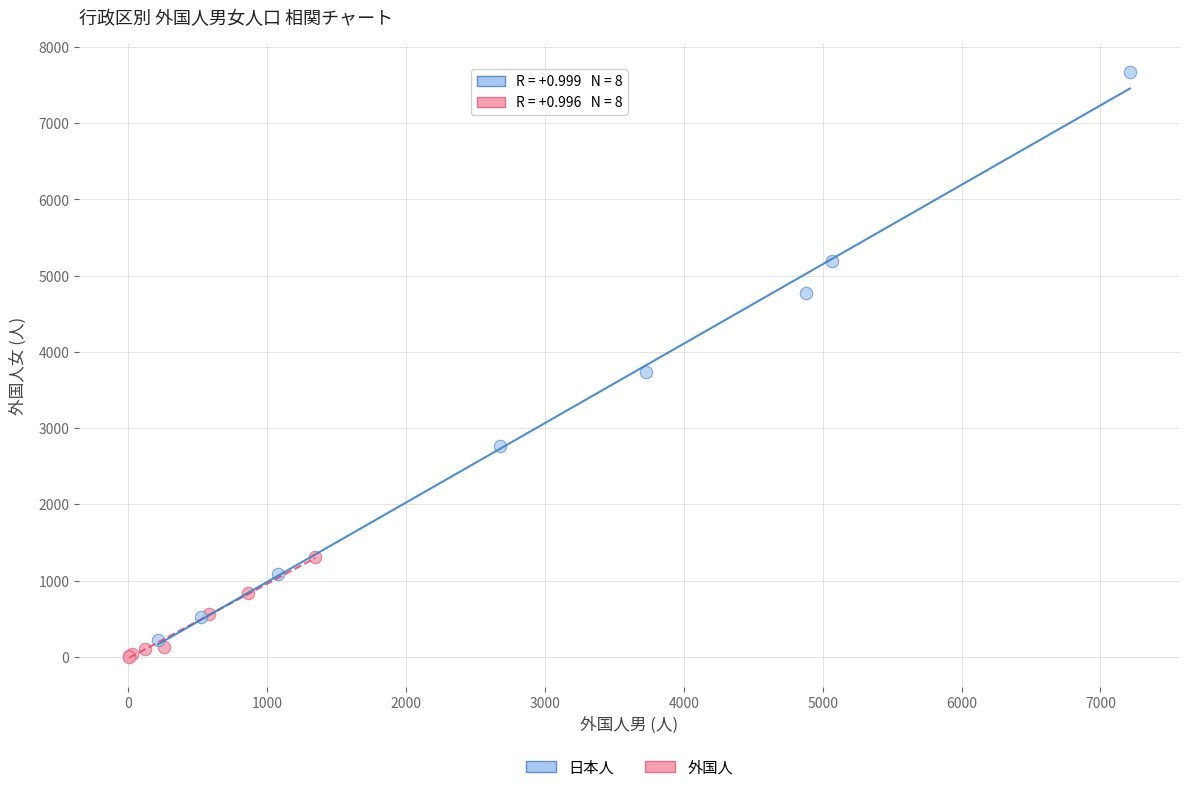

Which series has the widest spread of Y values?

日本人